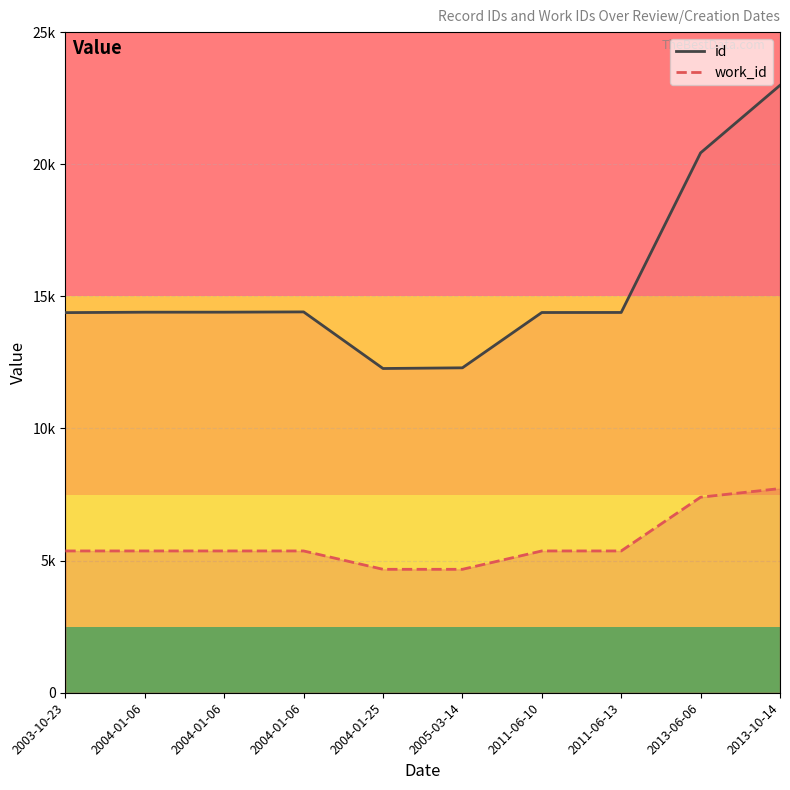

How many lines are shown in the chart?

2